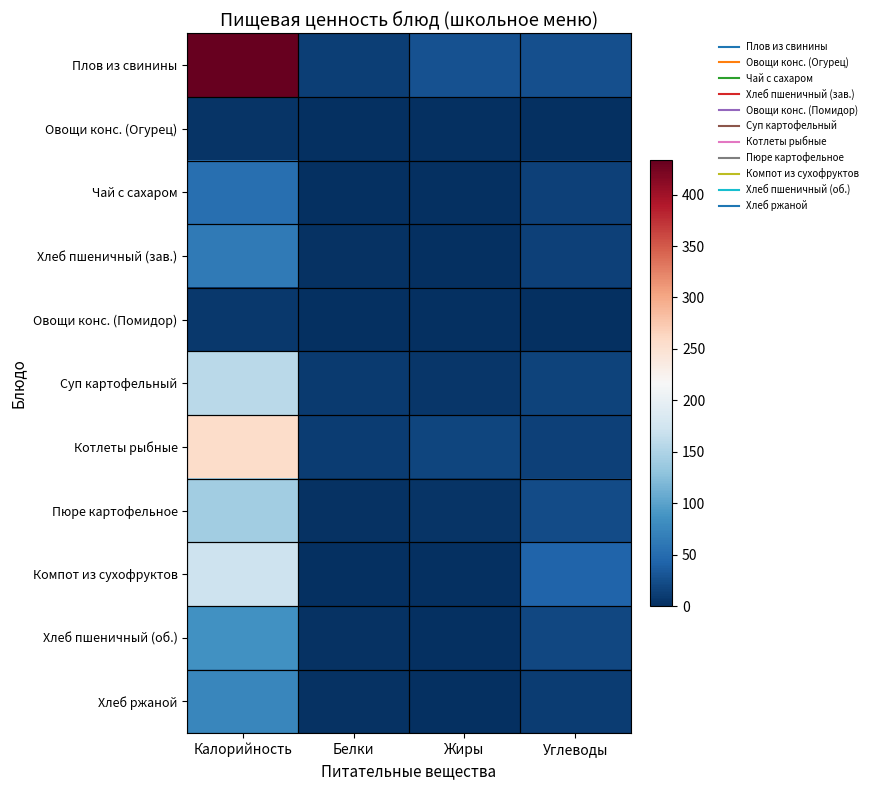

Rank the series by their maximum value, from lowest to highest.

Овощи конс. (Огурец), Овощи конс. (Помидор), Чай с сахаром, Хлеб пшеничный (зав.), Хлеб ржаной, Хлеб пшеничный (об.), Пюре картофельное, Суп картофельный, Компот из сухофруктов, Котлеты рыбные, Плов из свинины